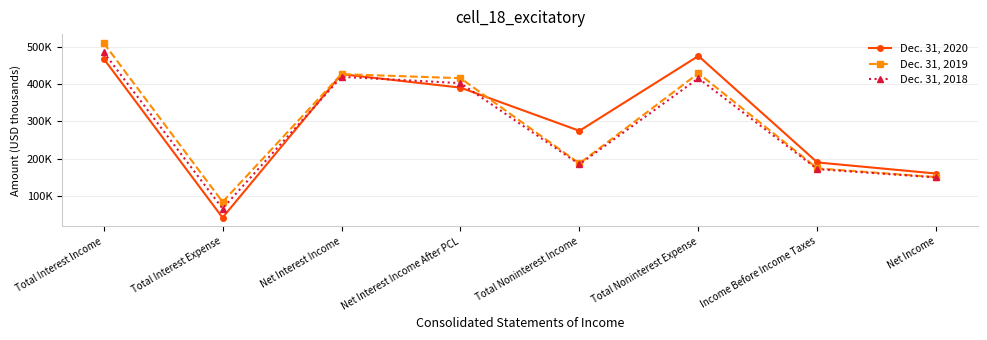

Which series changed the most between Total Interest Expense and Income Before Income Taxes?

Dec. 31, 2020